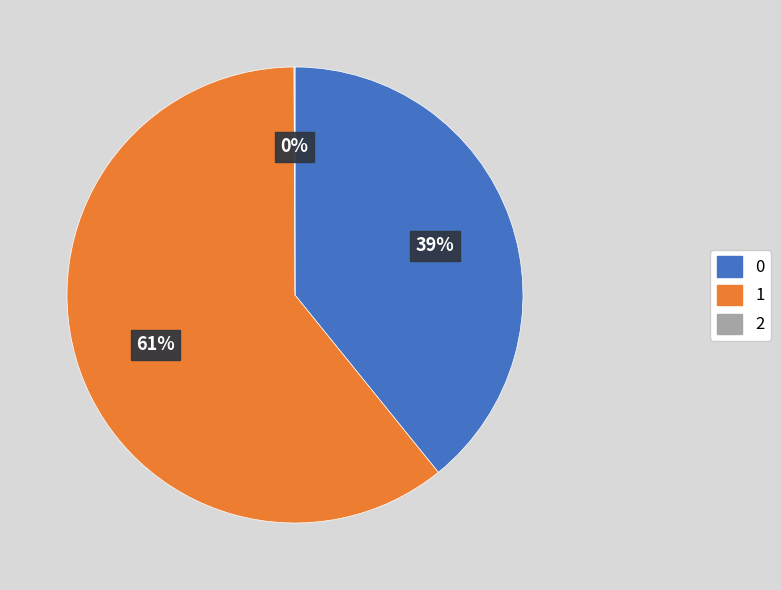

Is there a majority slice in this chart?

Yes